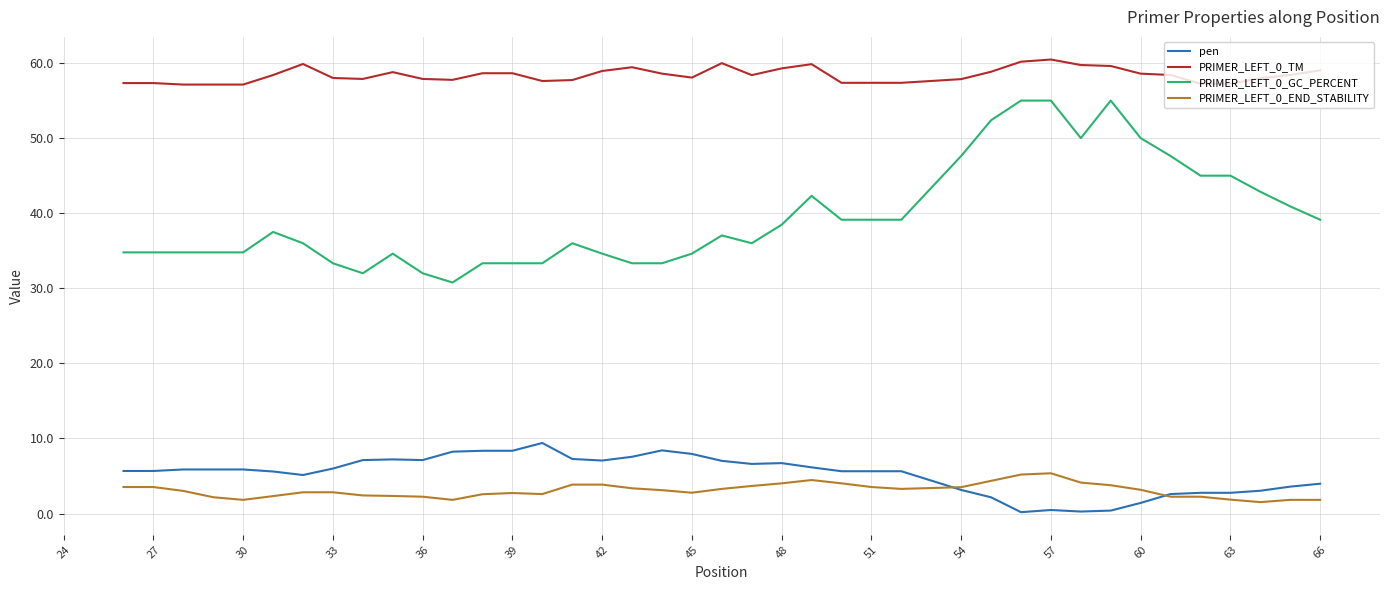

True or false: PRIMER_LEFT_0_END_STABILITY and PRIMER_LEFT_0_GC_PERCENT intersect in this chart.

False